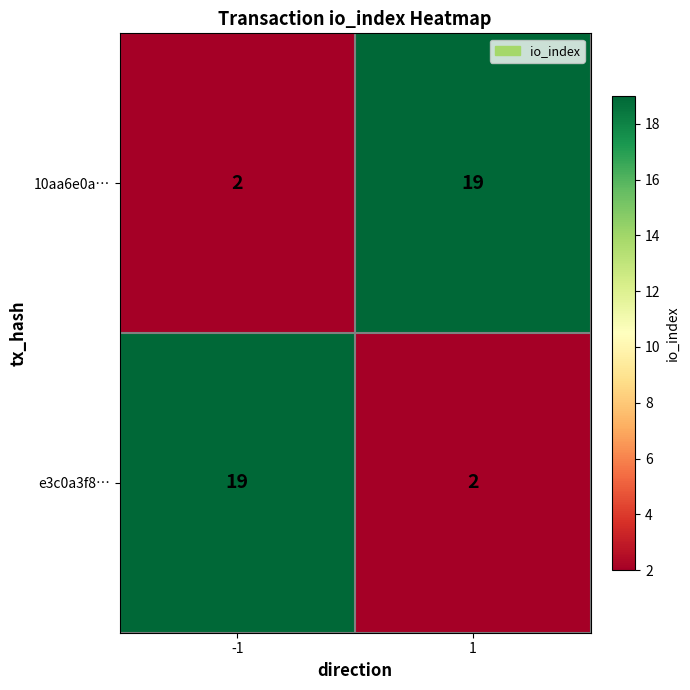

What is the maximum value shown in the chart?

19